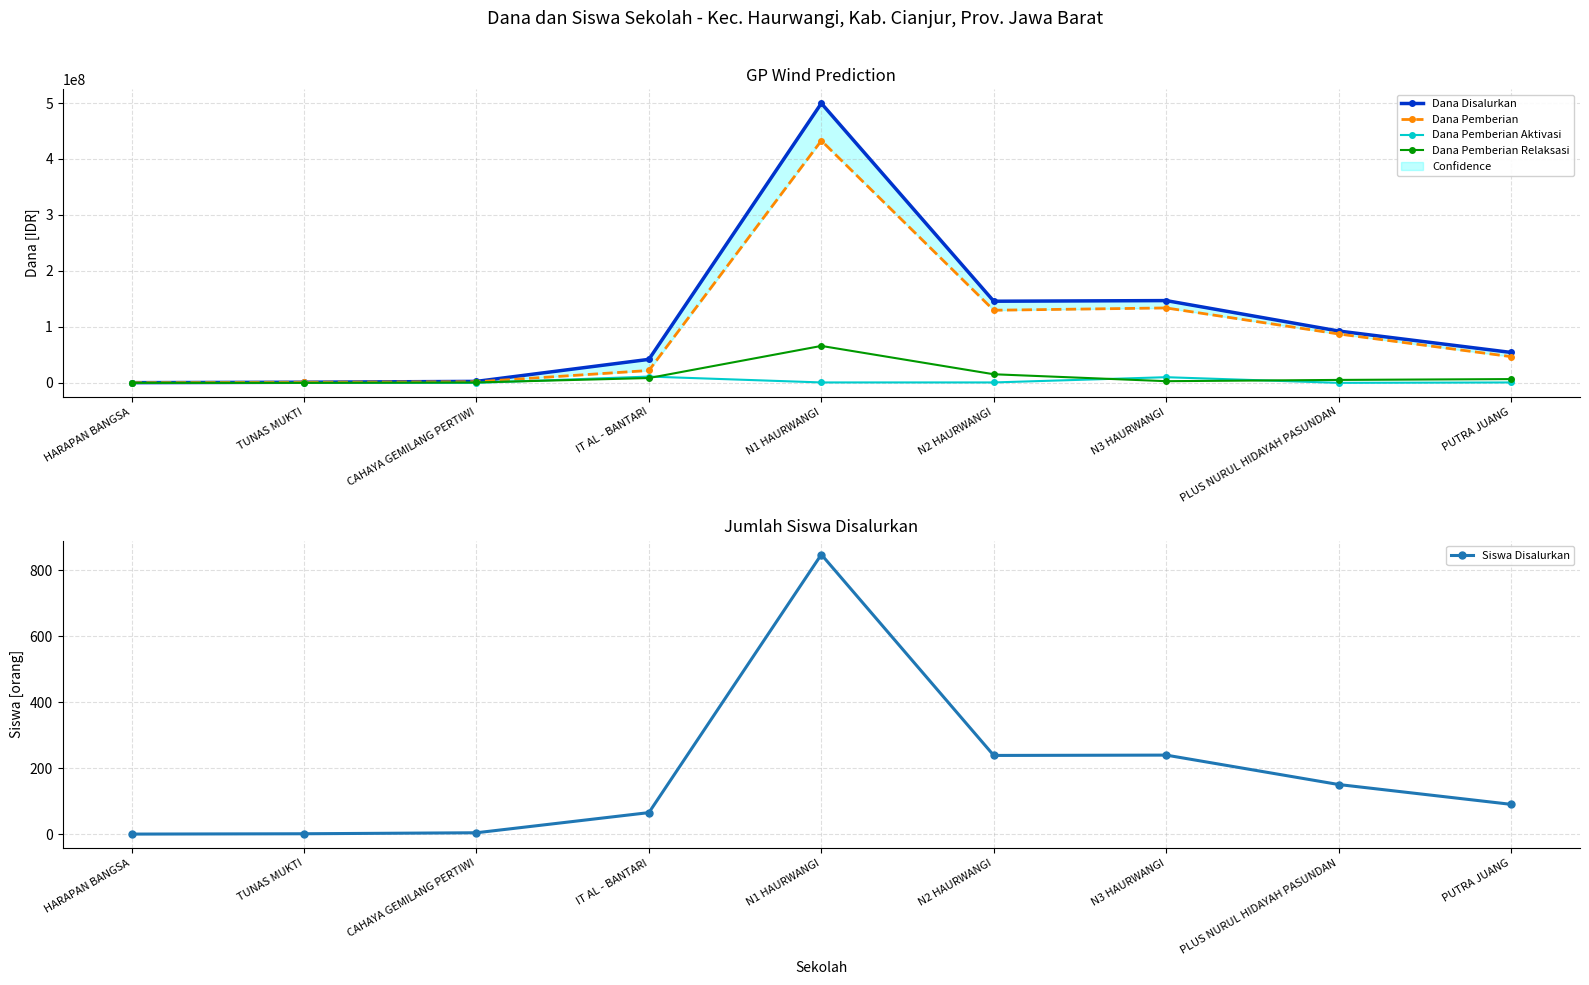

What is the difference between the highest and lowest values at TUNAS MUKTI?

1125000